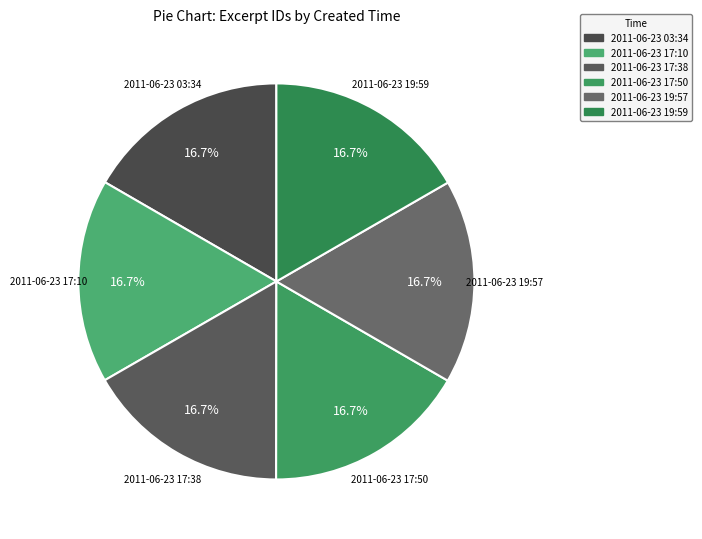

What is the ratio of the value at 2011-06-23 03:34 to the value at 2011-06-23 17:50?

1.0